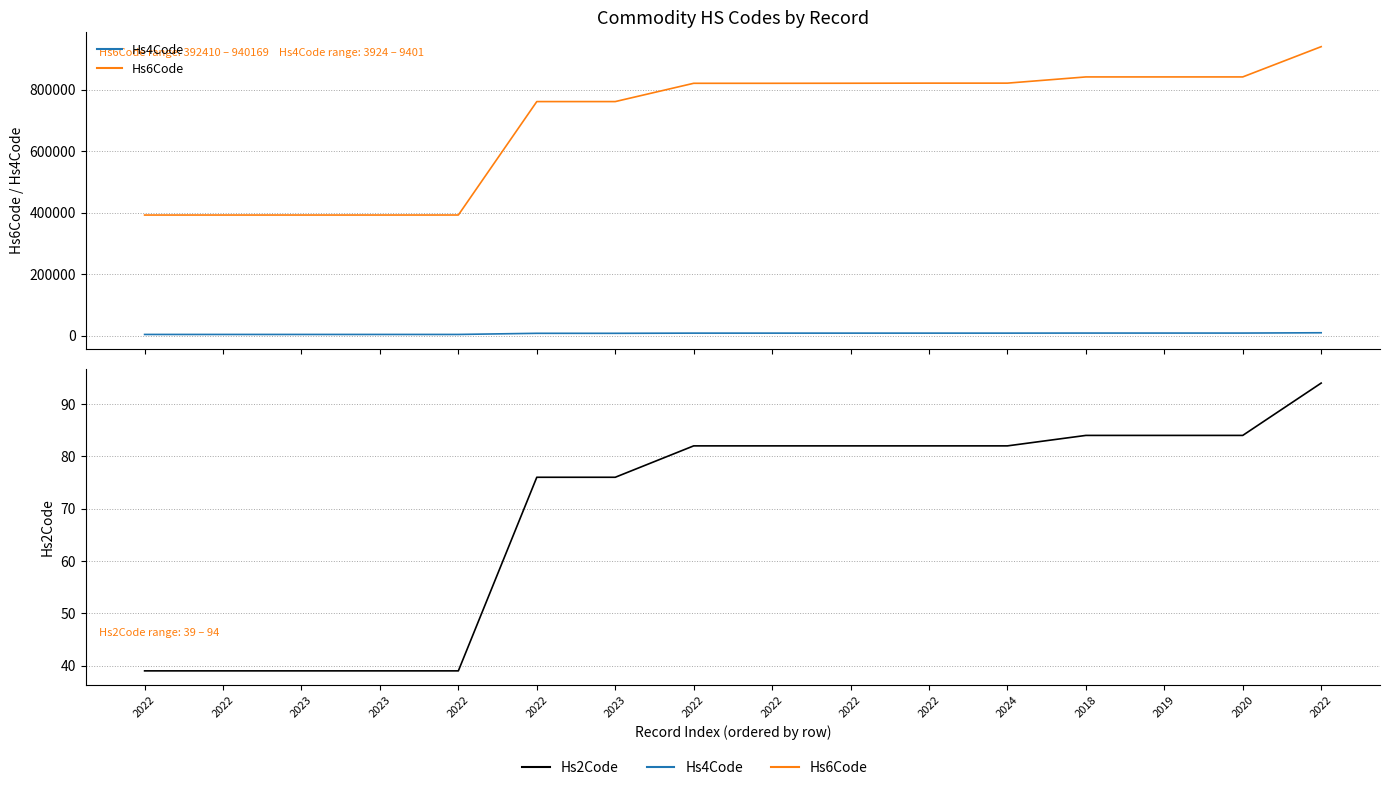

Which category has the lowest value in the Hs6Code series?

2022